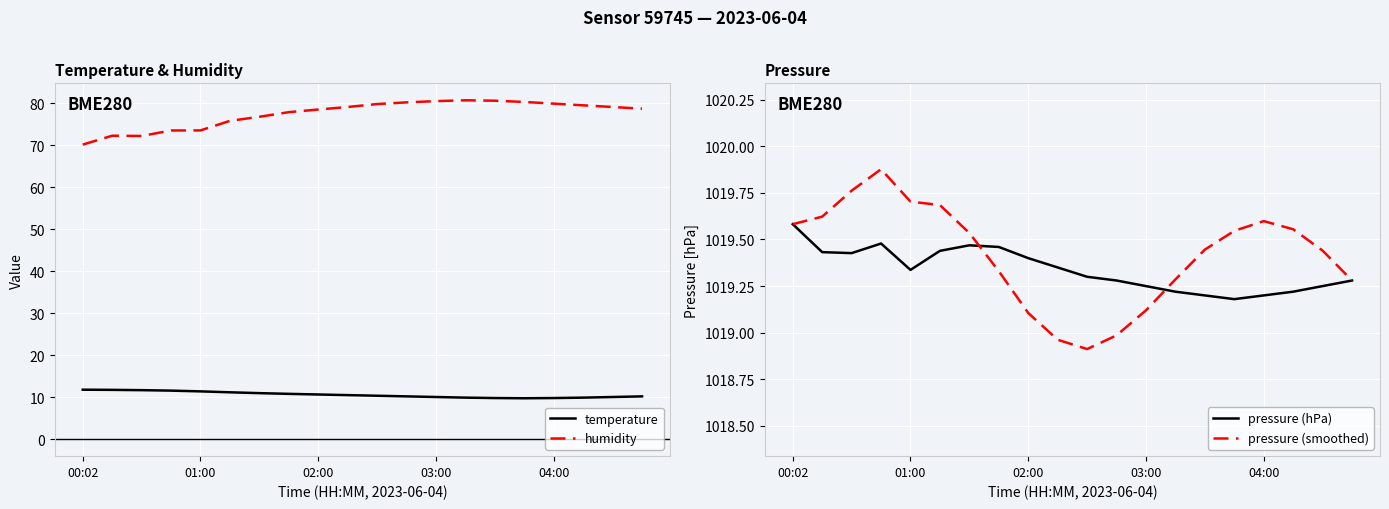

True or false: humidity has a value of 42.0 at 17.

False